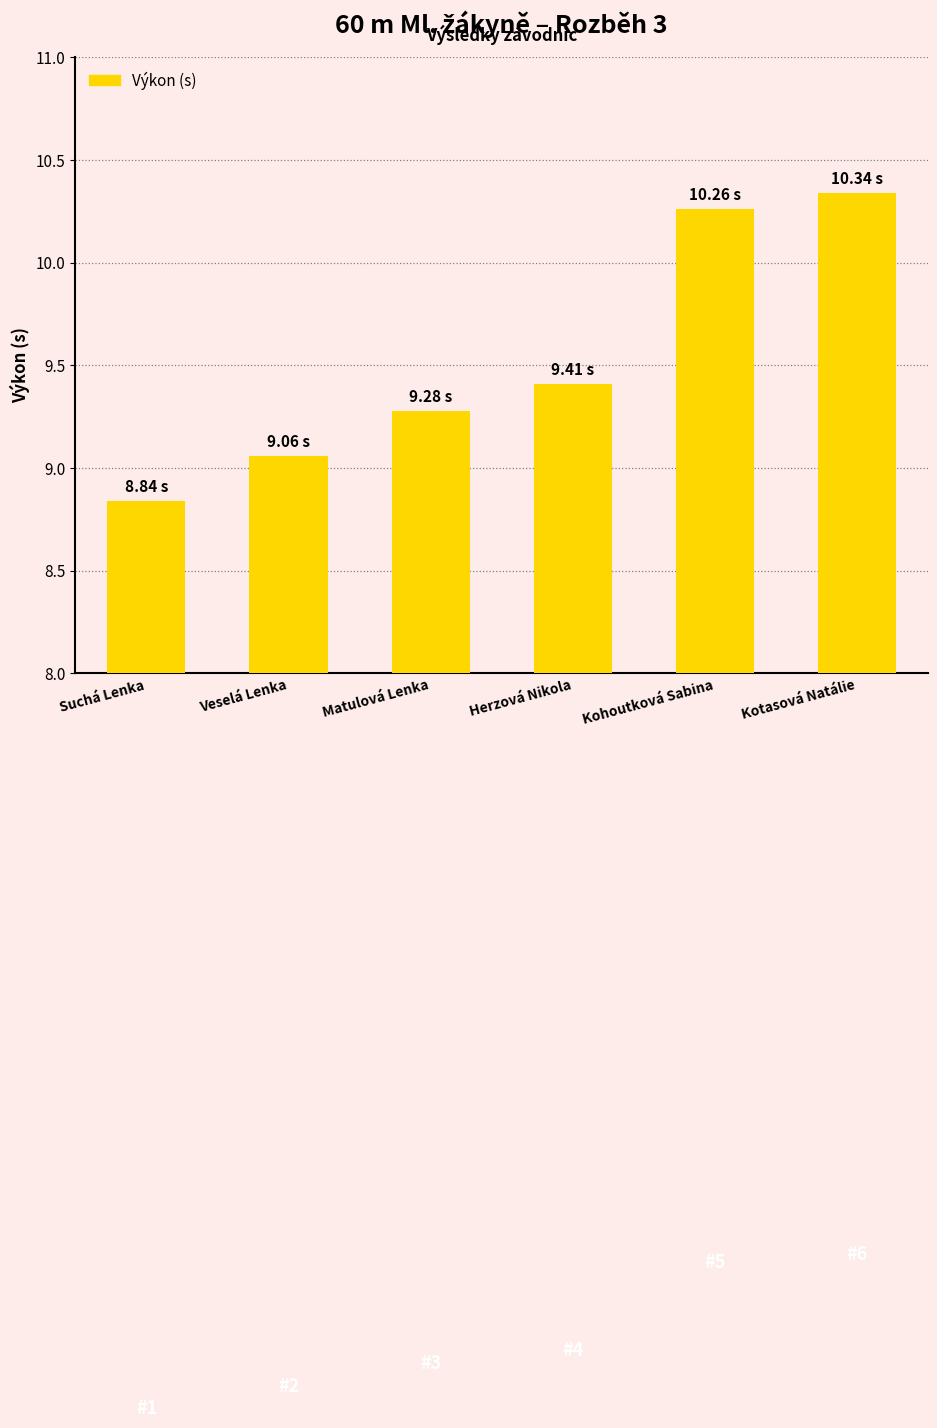

Which category has the highest value across all series?

Kotasová Natálie